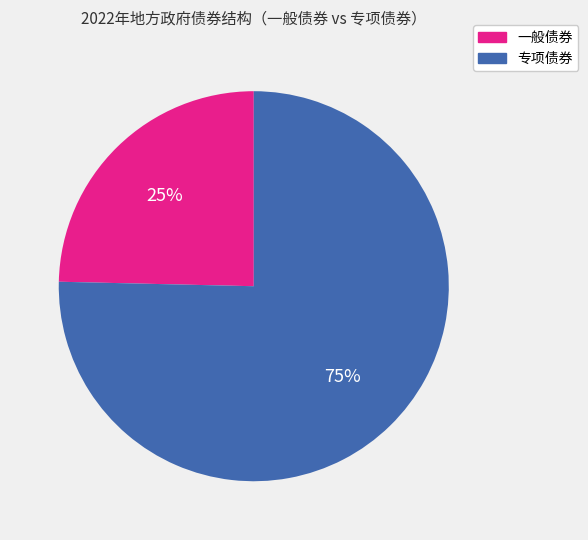

What percentage is the 一般债券 slice, to the nearest percent?

25%